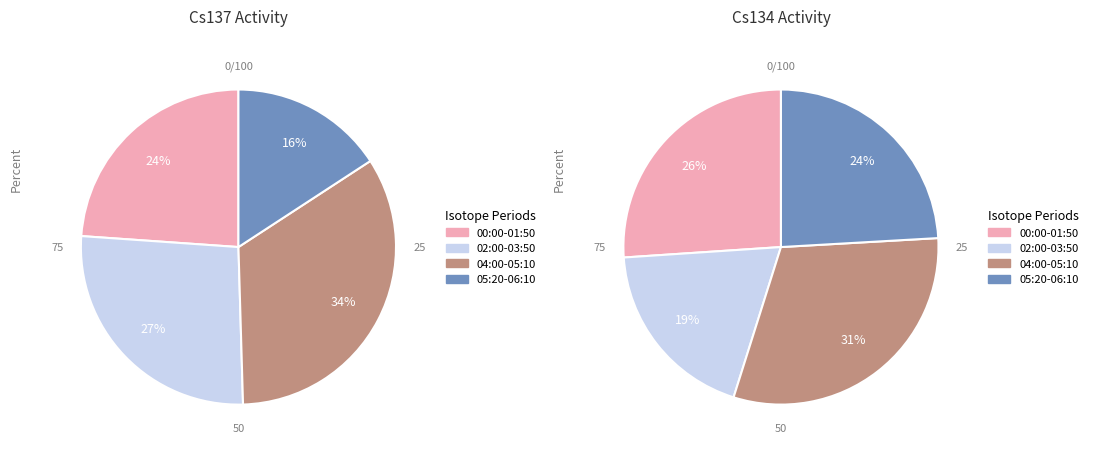

True or false: 03:30 accounts for 13% of the total.

False